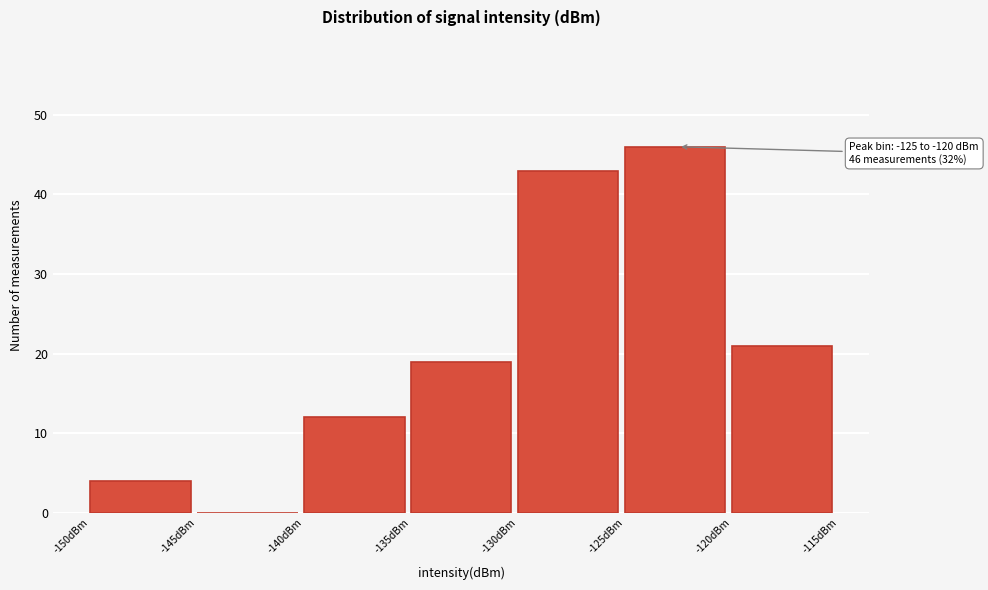

Over which range of the x-axis is the bar tallest?

-125 to -120